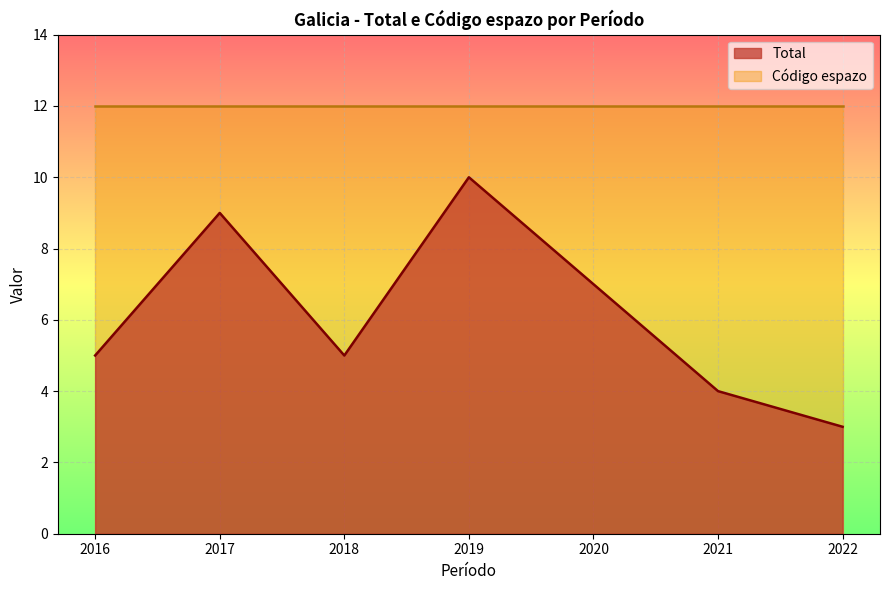

How many data points are above 5?

3